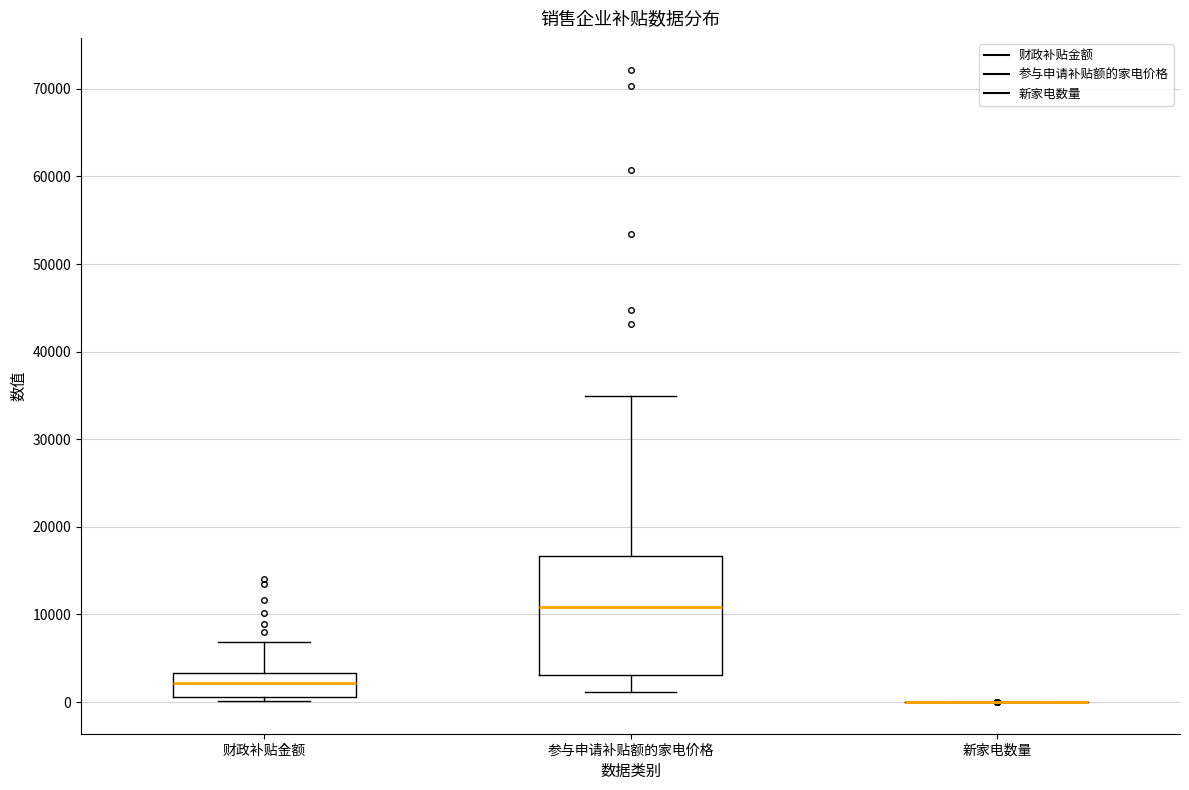

Comparing the boxes themselves (not the whiskers), which one is the tallest?

参与申请补贴额的家电价格